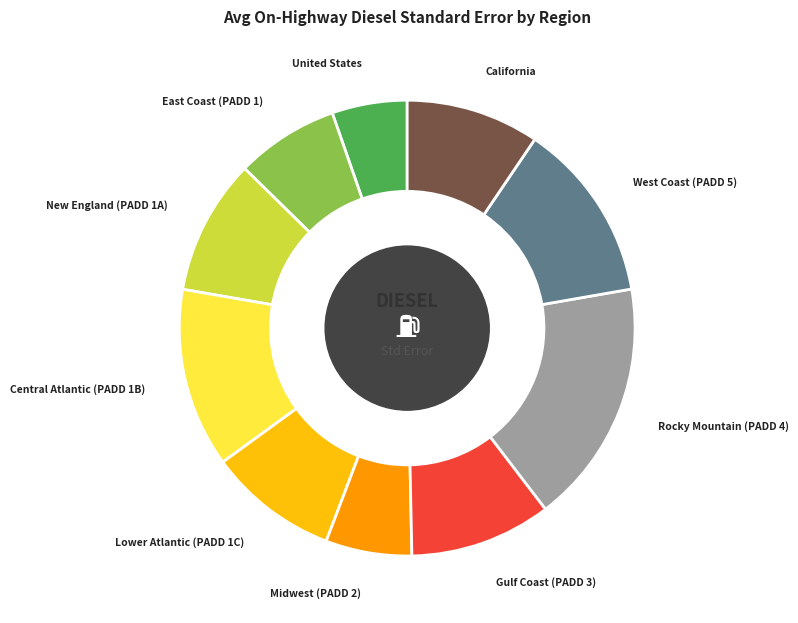

Is there a majority slice in this chart?

No